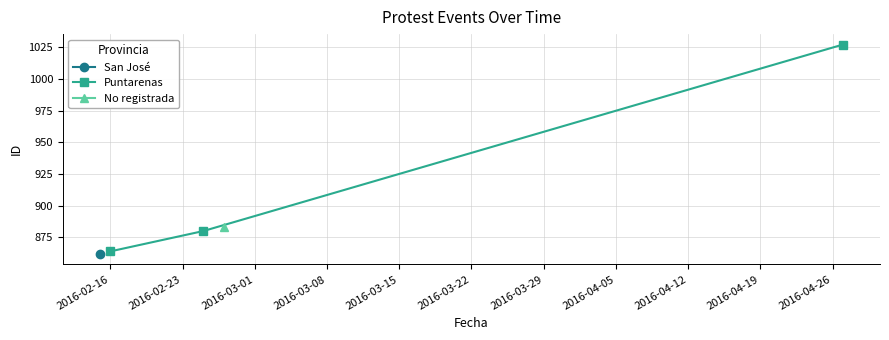

Which category has the lowest value across all series?

2016-02-16